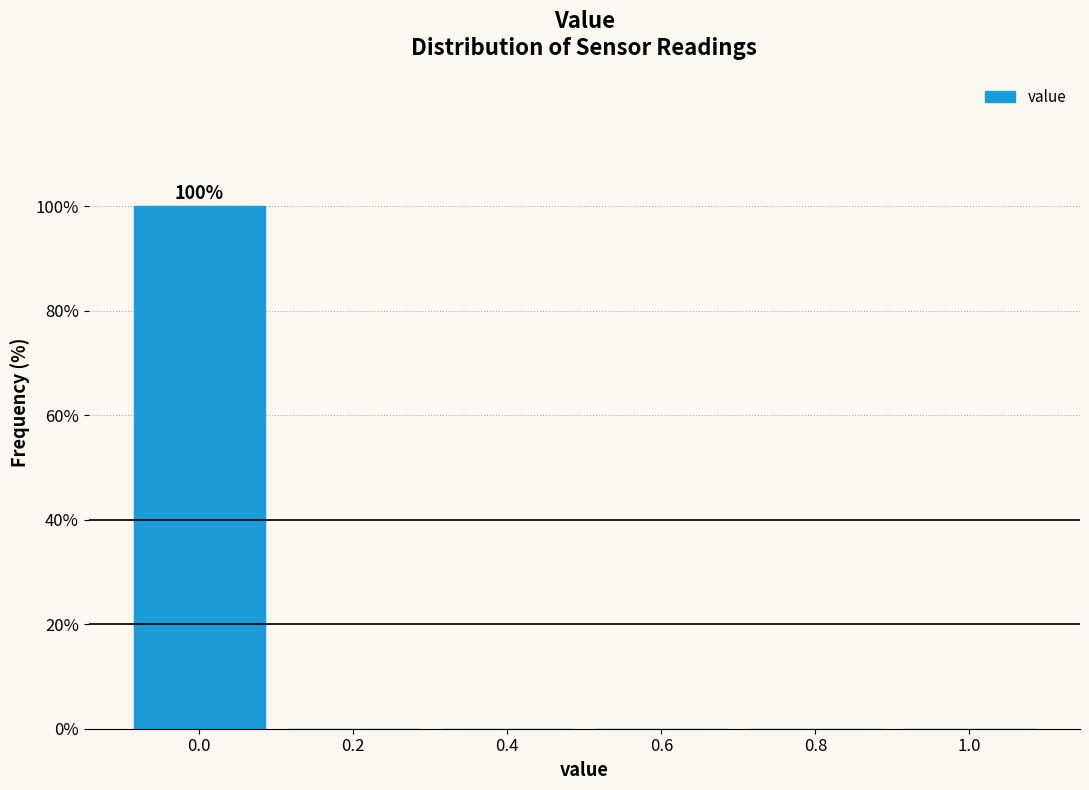

Reading right to left, list all the values displayed in this chart.

1.0=0	0.8=0	0.6=0	0.4=0	0.2=0	0.0=100